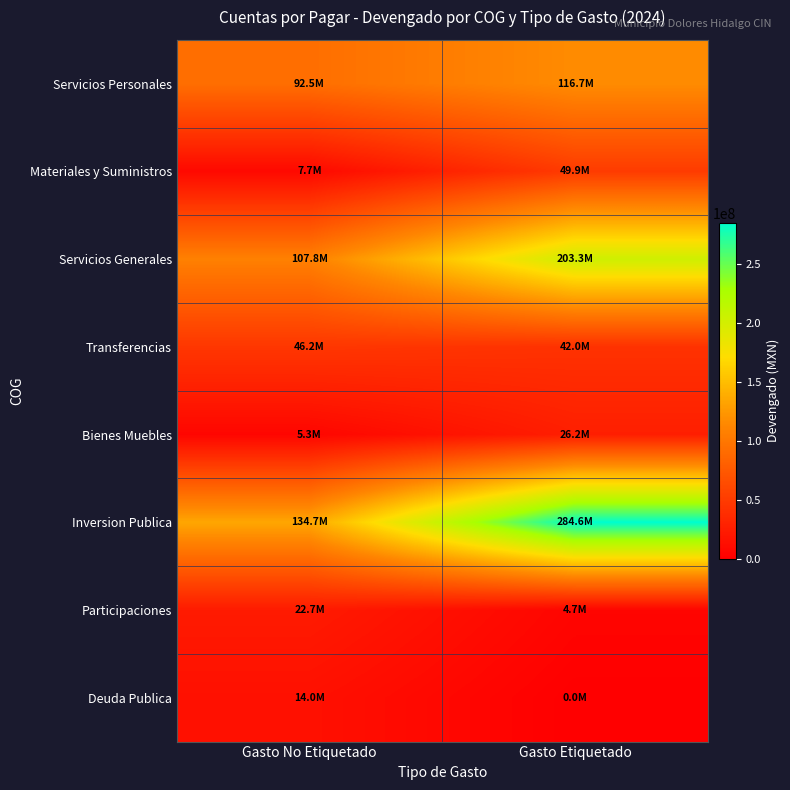

What is the difference between the highest and lowest values at Gasto No Etiquetado?

129384436.0